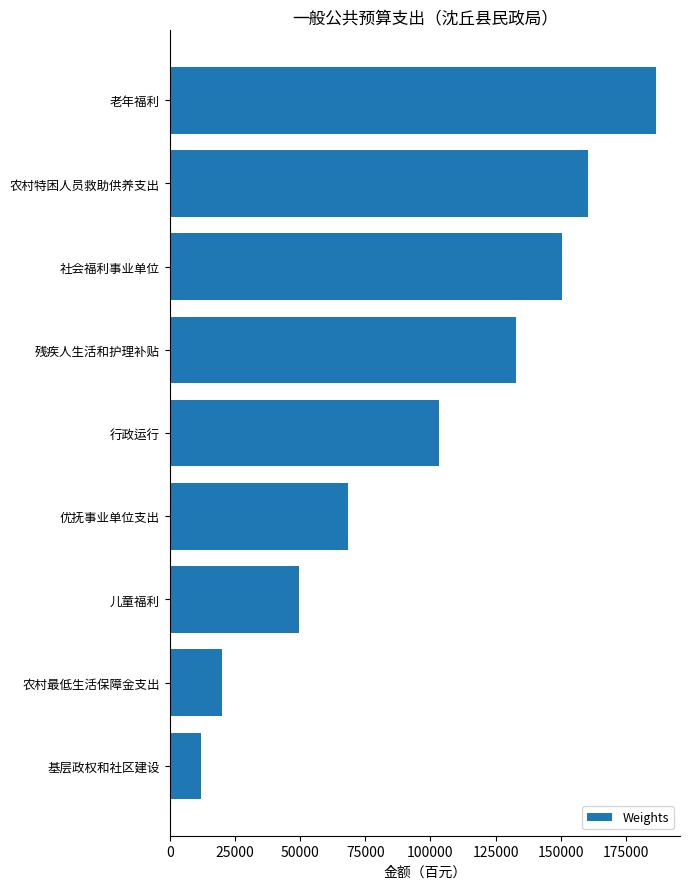

Approximately how many times larger is the value at 行政运行 compared to 基层政权和社区建设?

8.6